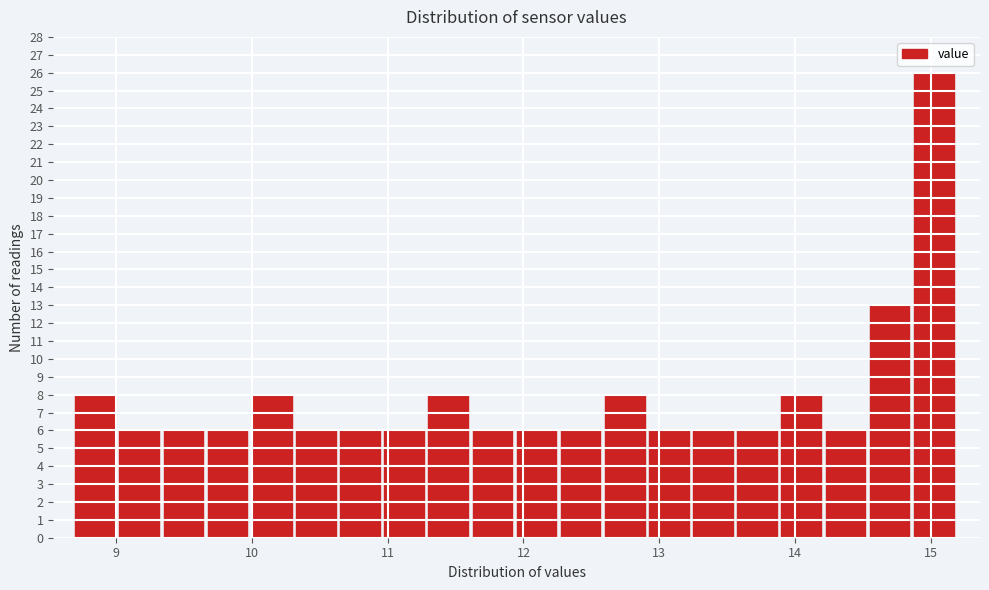

Around what value on the x-axis is the tallest bar? Give the approximate position of its centre, as read against the axis.

15.0